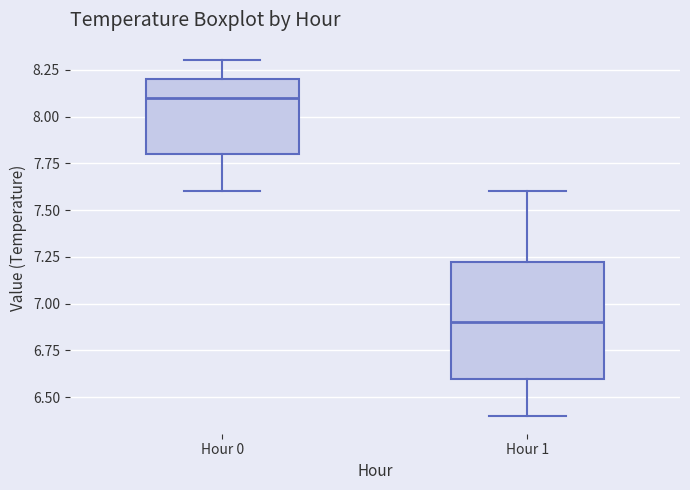

Reading left to right, read every box against the y-axis: the position of its median line, the range the box covers, and the ends of its whiskers. The values are not printed on the chart, so give them approximately, as read against the axis.

Hour 0: median 8.10, box 7.80 to 8.20, whiskers 7.60 to 8.30
Hour 1: median 6.90, box 6.60 to 7.25, whiskers 6.40 to 7.60